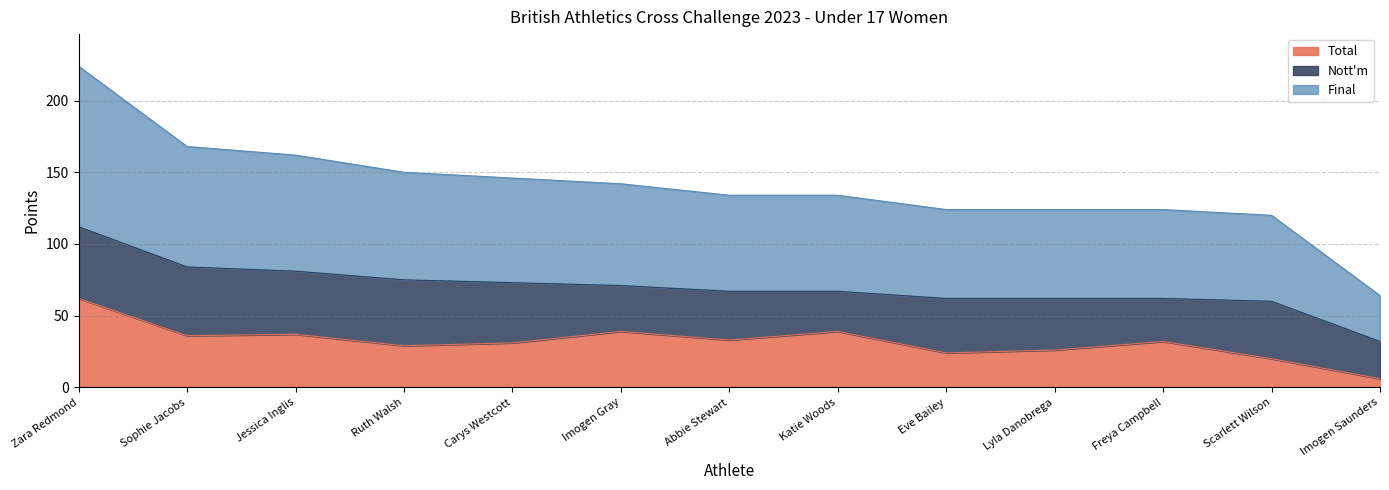

What is the difference between the Final values at Sophie Jacobs and Scarlett Wilson?

24